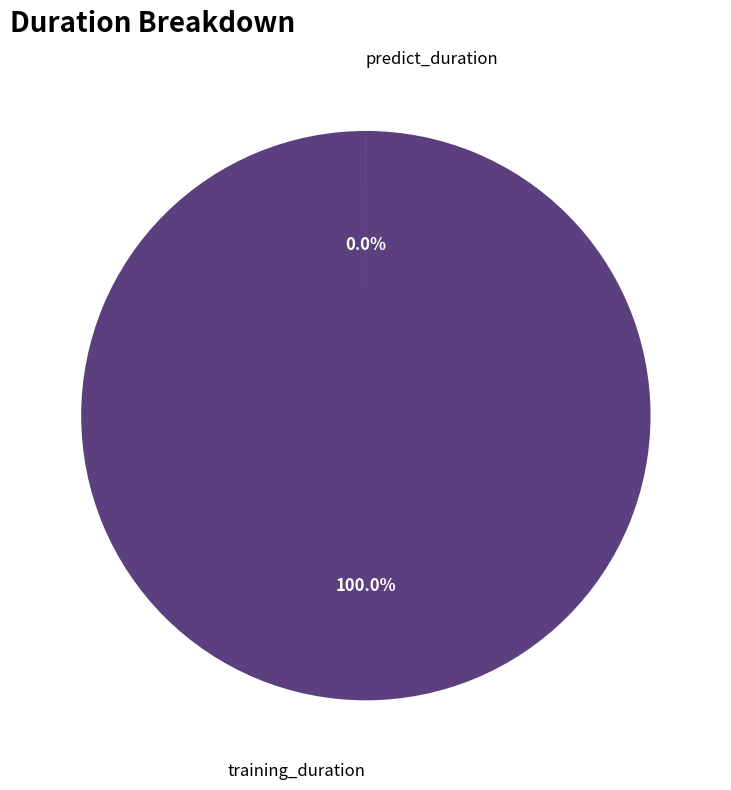

What is the change in value from training_duration to predict_duration?

-1189.1